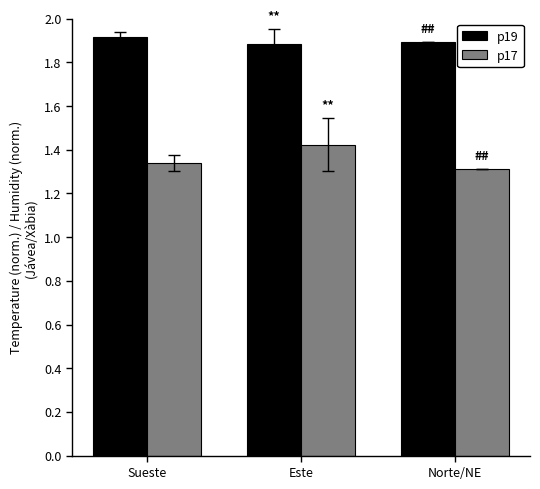

Rank the series by their maximum value, from highest to lowest.

p19, p17